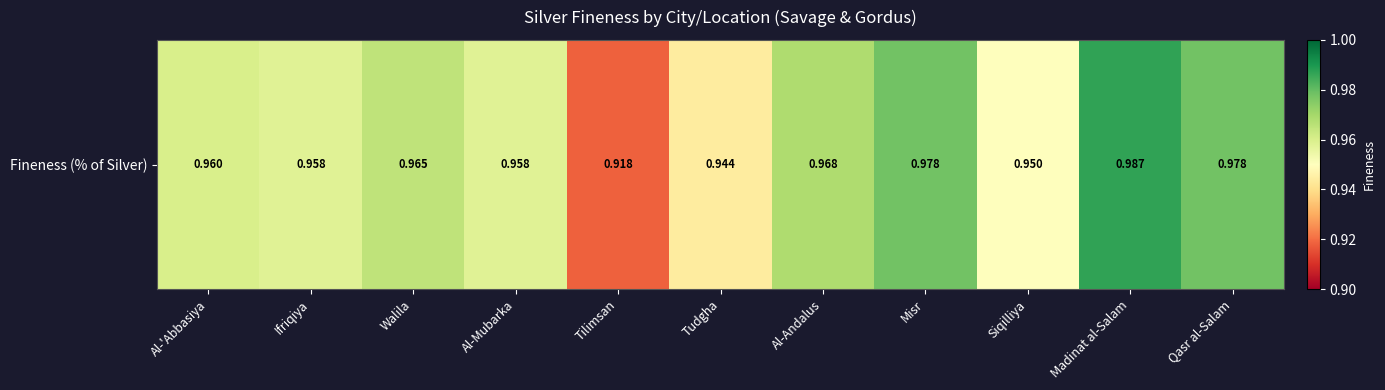

Rank the categories by value from highest to lowest.

Madinat al-Salam, Misr, Qasr al-Salam, Al-Andalus, Walila, Al-'Abbasiya, Ifriqiya, Al-Mubarka, Siqilliya, Tudgha, Tilimsan